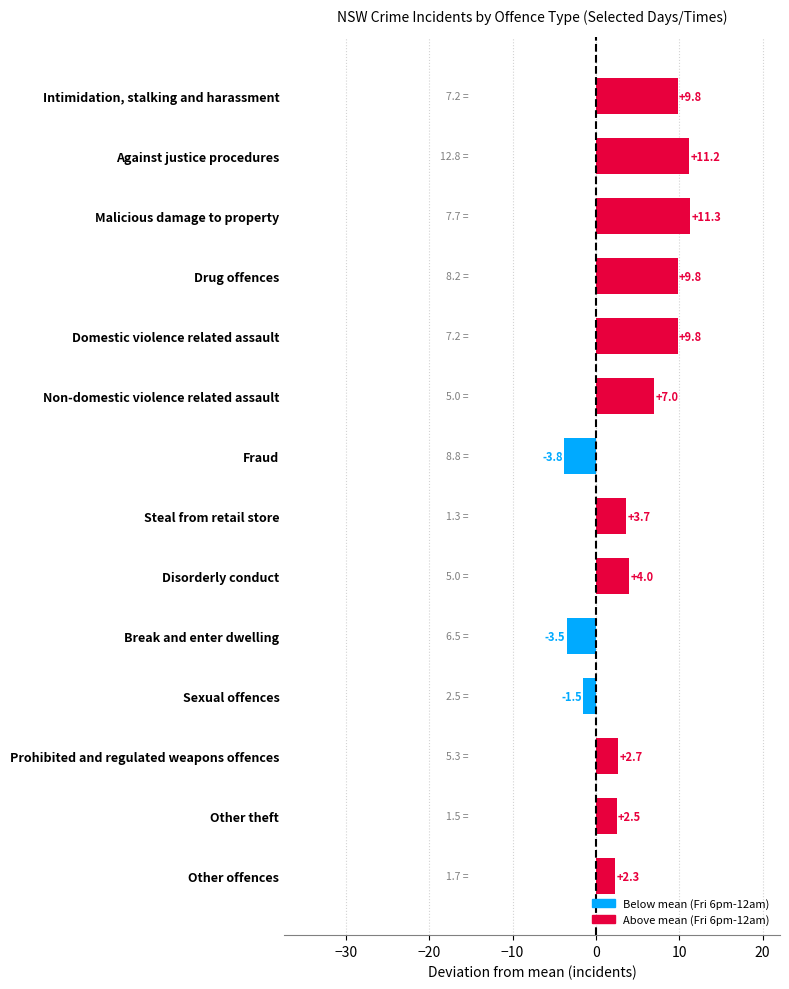

Reading top to bottom, what are all the values shown in this chart?

9.8	11.2	11.3	9.8	9.8	7.0	-3.8	3.7	4.0	-3.5	-1.5	2.7	2.5	2.3